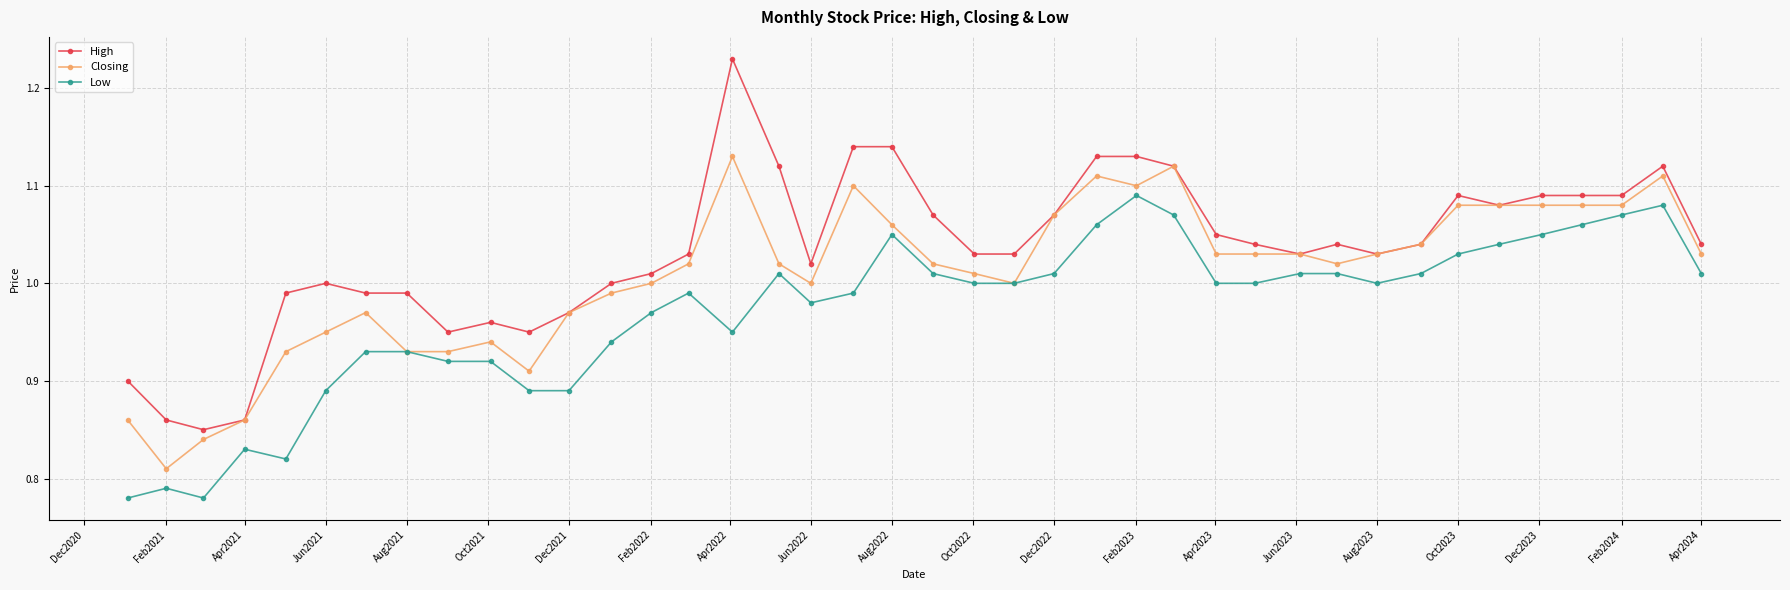

At how many categories does at least one series exceed 0?

40